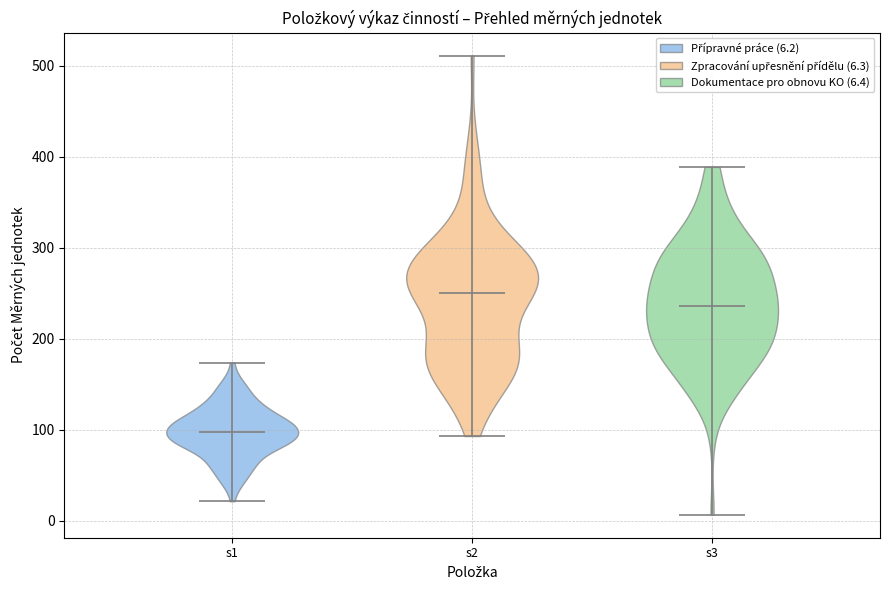

Which violin has the lowest median line?

s1